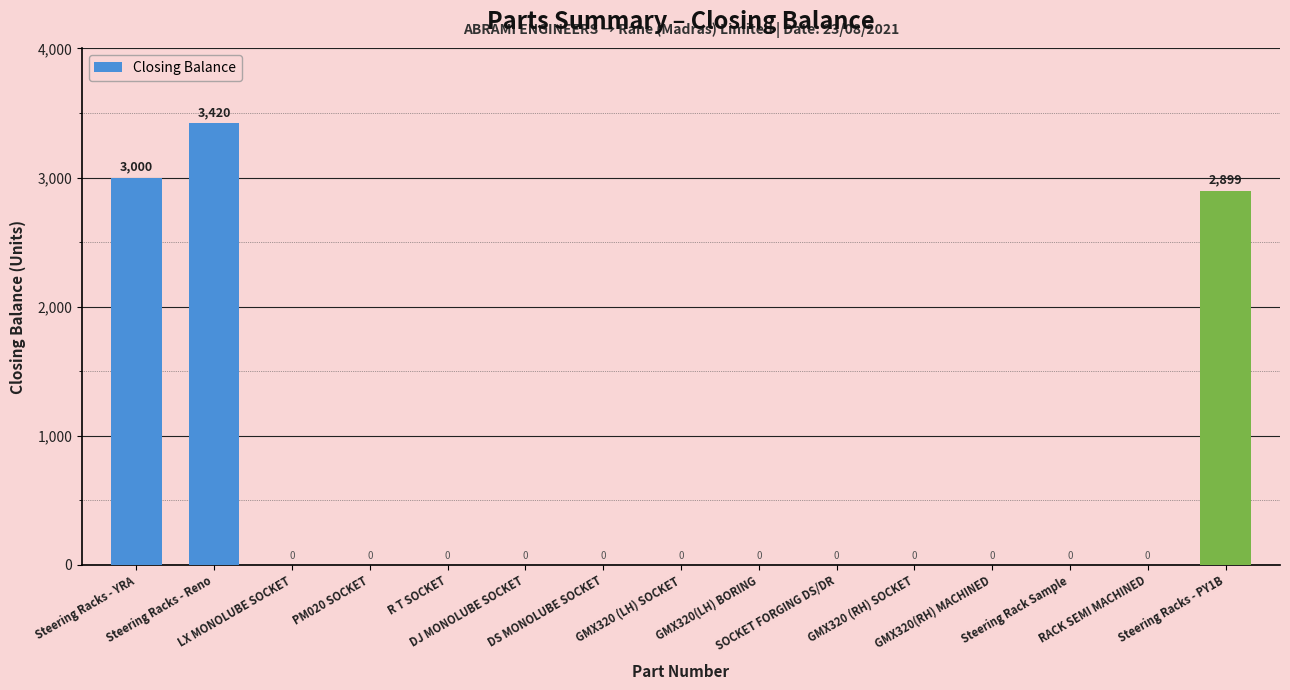

How many distinct data groups are displayed?

1